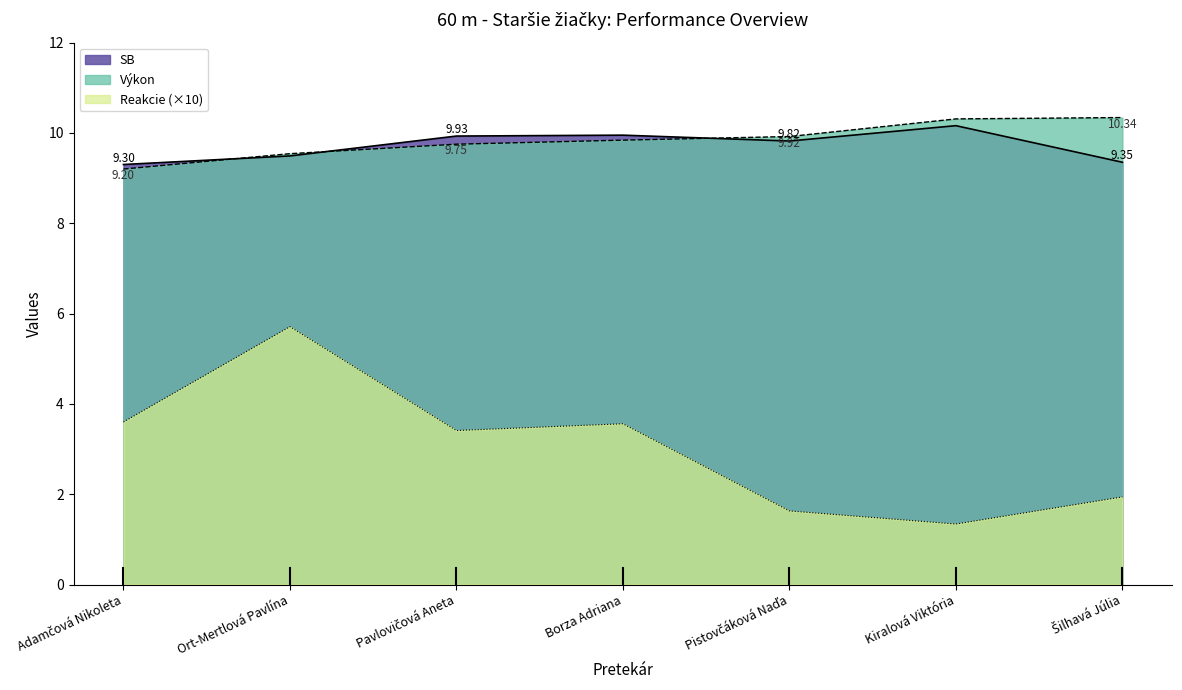

What is the difference between the highest and lowest values at Borza Adriana?

6.4